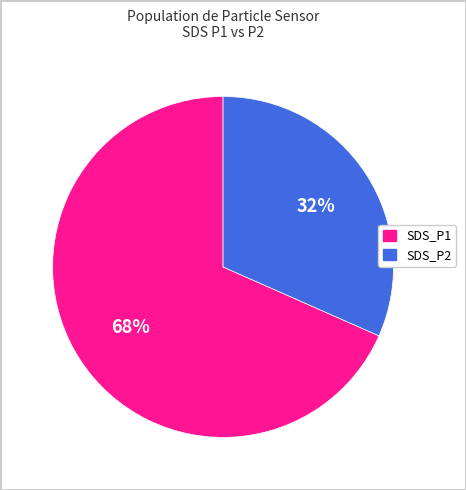

Approximately how many times larger is the value at SDS_P2 compared to SDS_P1?

0.5